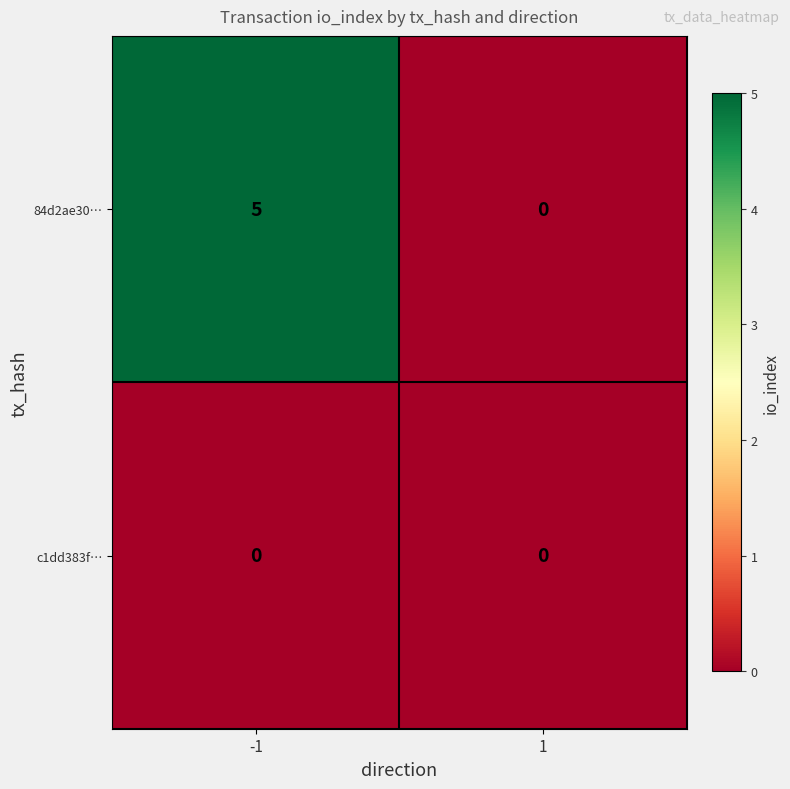

Rank the series by their maximum value, from lowest to highest.

c1dd383f…, 84d2ae30…